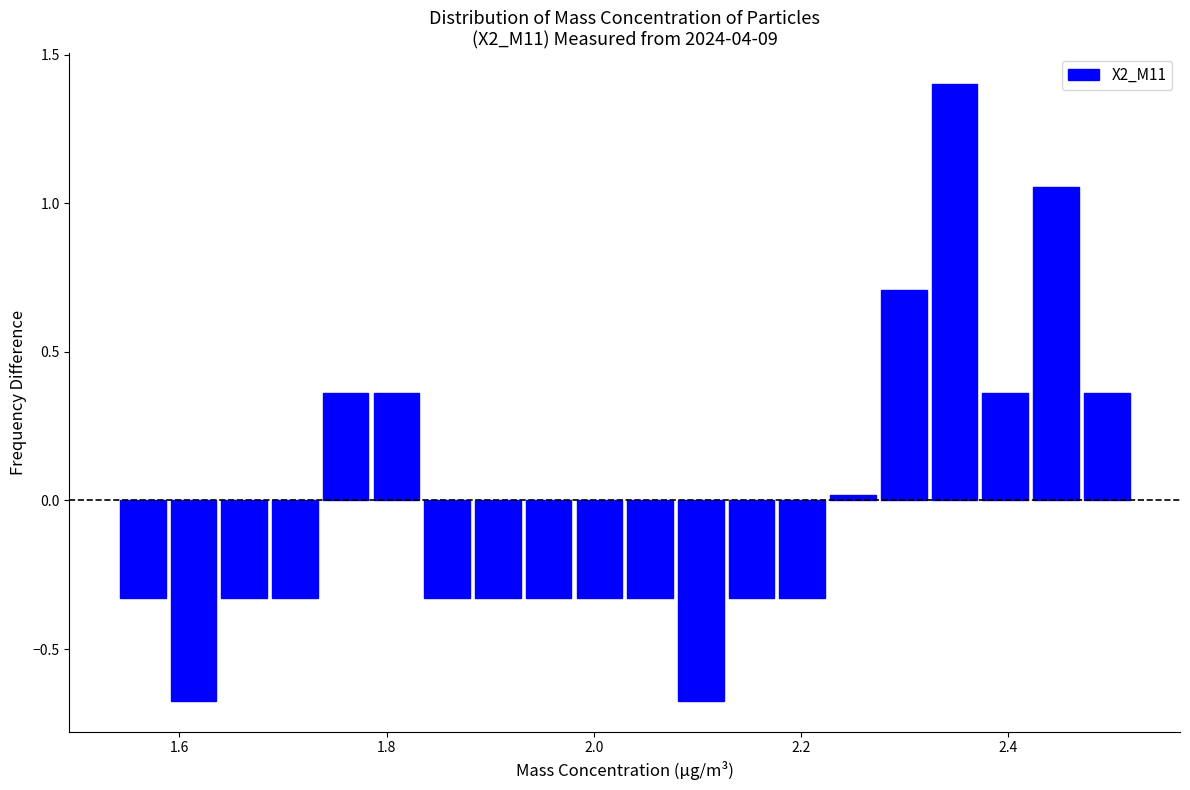

Read against the x-axis, roughly where is the centre of the tallest bar?

2.34